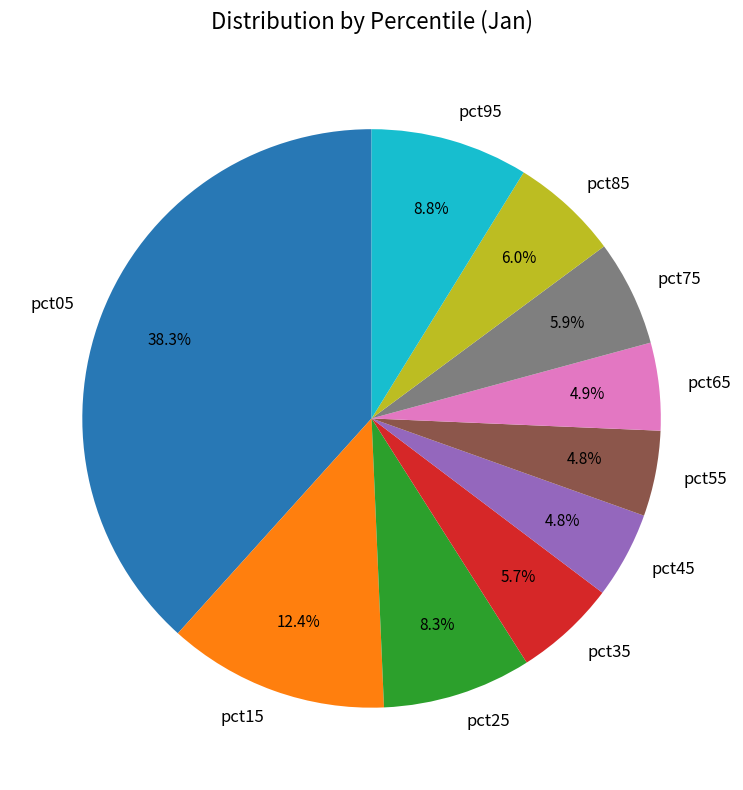

Does pct95 represent more than half of the total?

No